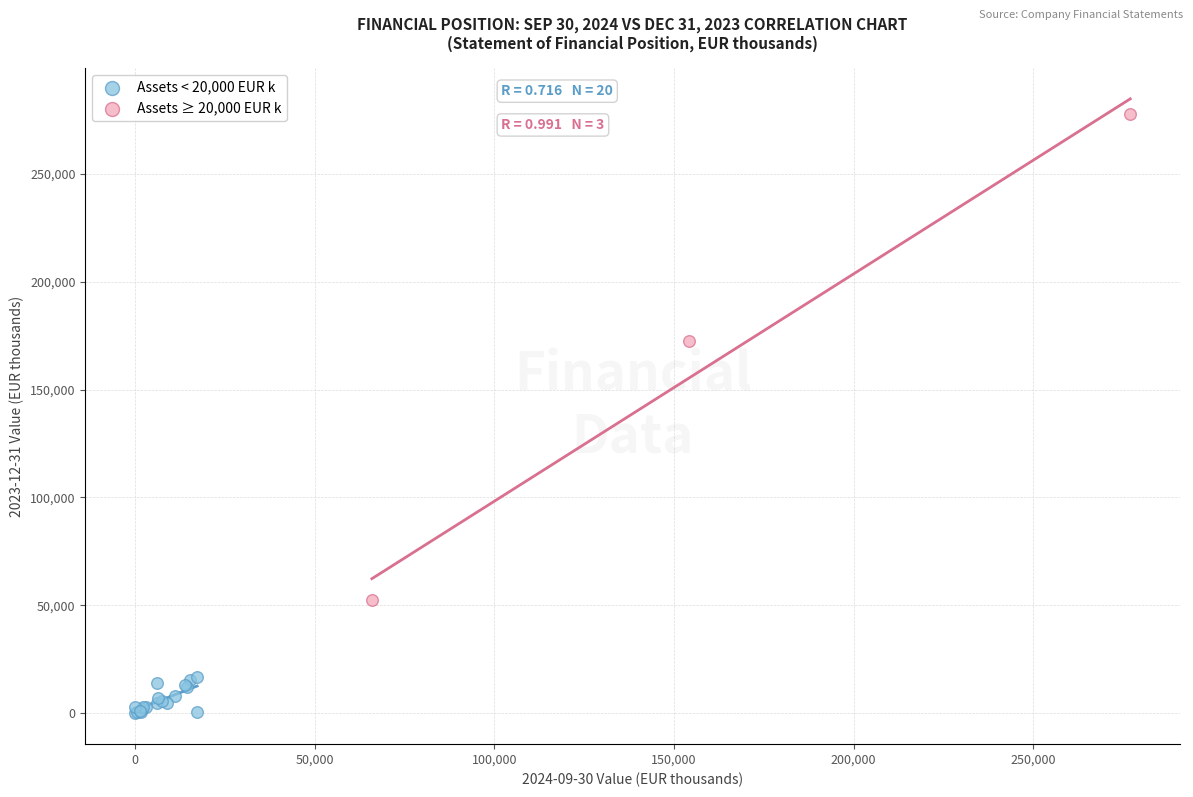

Which series contains the highest Y value?

Assets ≥ 20,000 EUR k